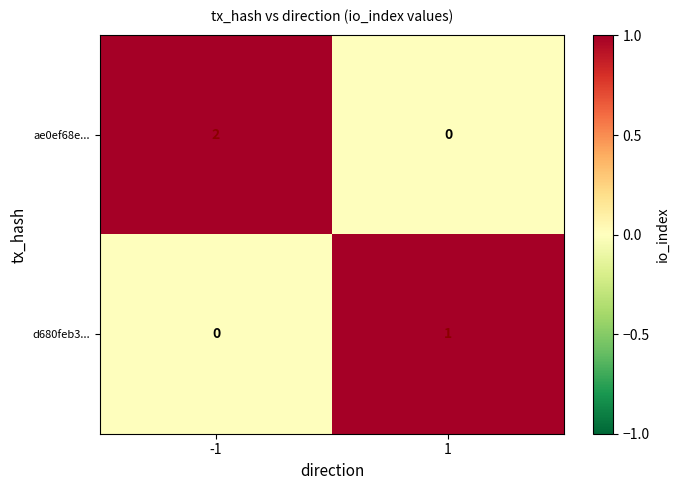

The value of ae0ef68e... at -1 is 1. True or false?

False